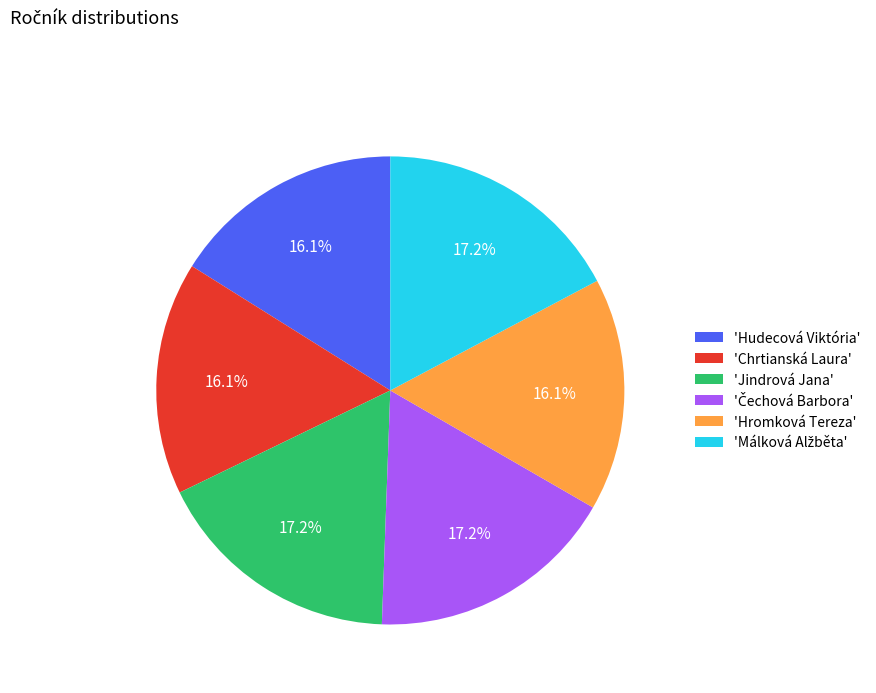

How much of the chart is everything except 'Jindrová Jana'?

82.8%